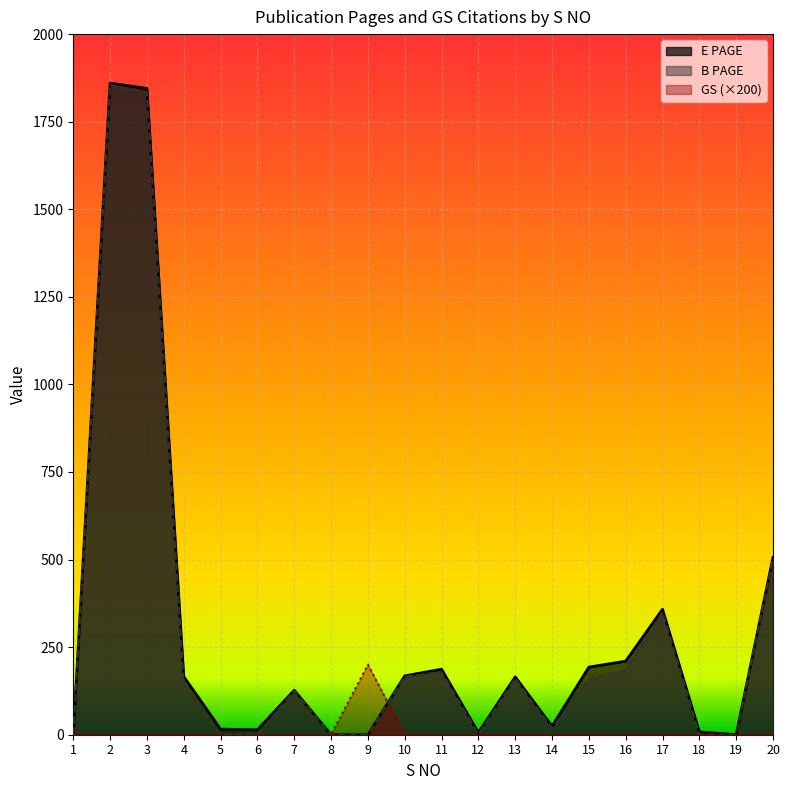

Reading right to left, transcribe all the data shown in this chart.

GS: 0	0	0	0	0	0	0	0	0	0	0	200	0	0	0	0	0	0	0	0
E PAGE: 506	0	8	358	210	193	24	165	6	187	168	0	0	127	14	16	166	1845	1860	0
B PAGE: 503	0	1	350	185	159	18	160	1	179	166	0	0	125	1	1	141	1833	1855	0